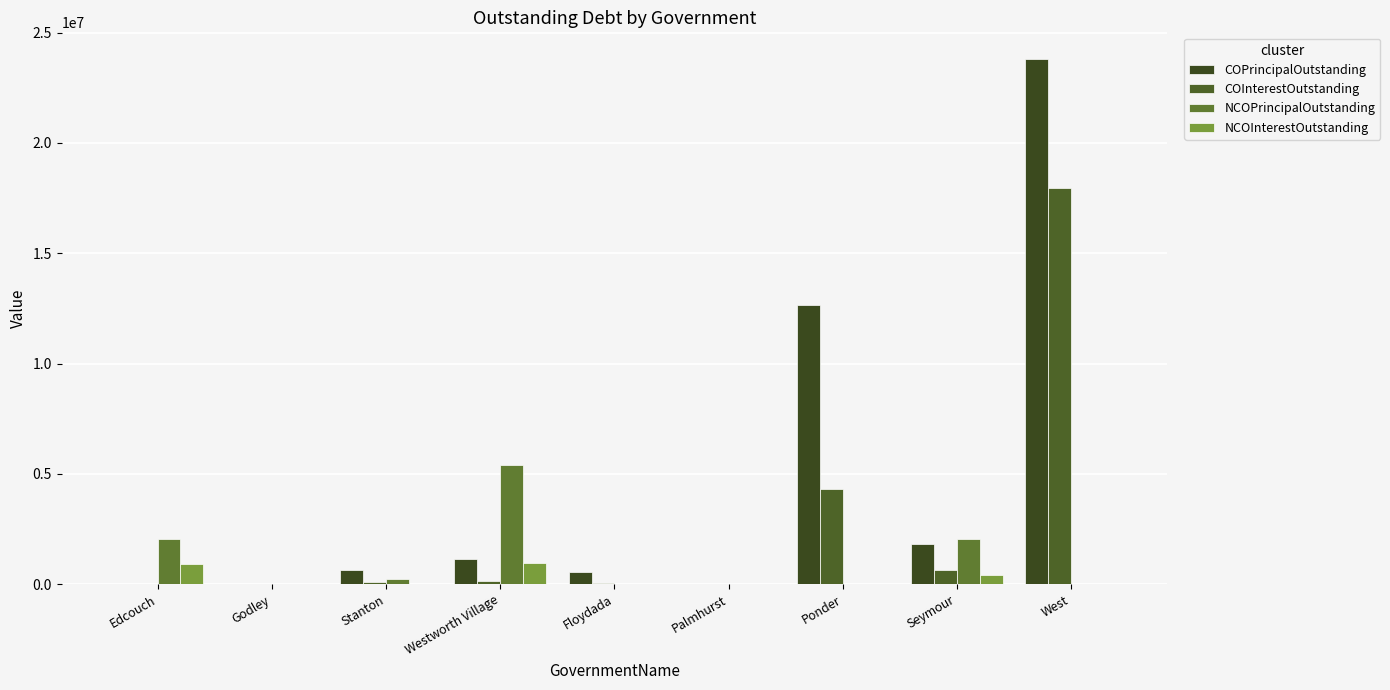

What position from the right is Seymour?

2